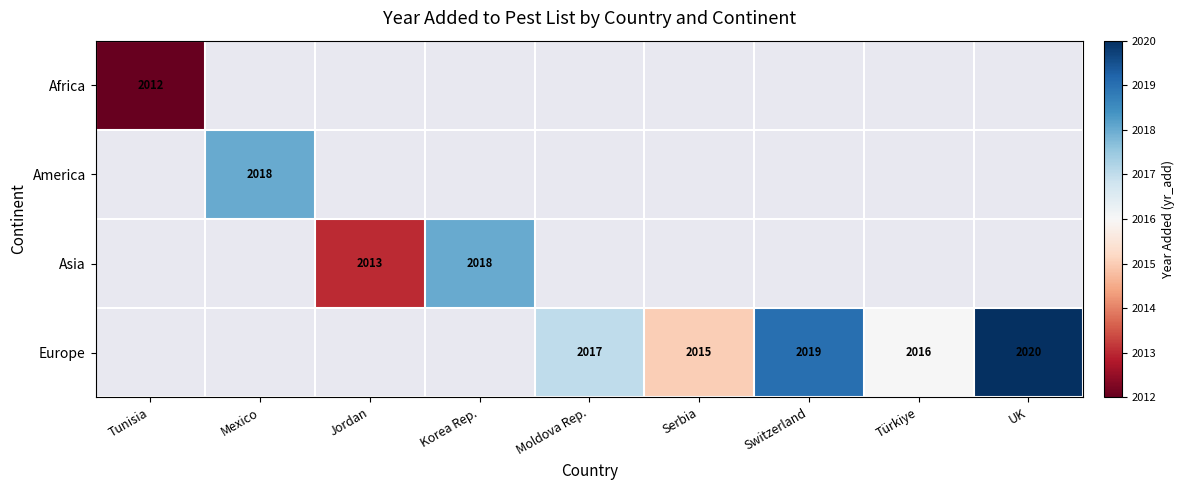

What is the sum of the Europe values at Serbia and Switzerland?

4034